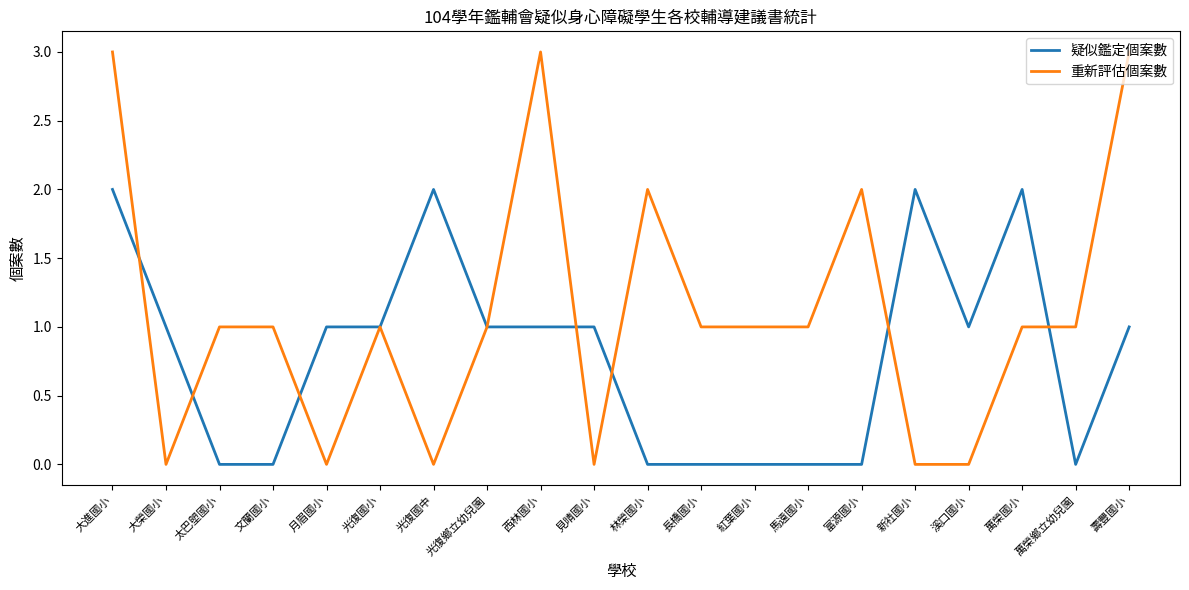

How many lines are shown in the chart?

2